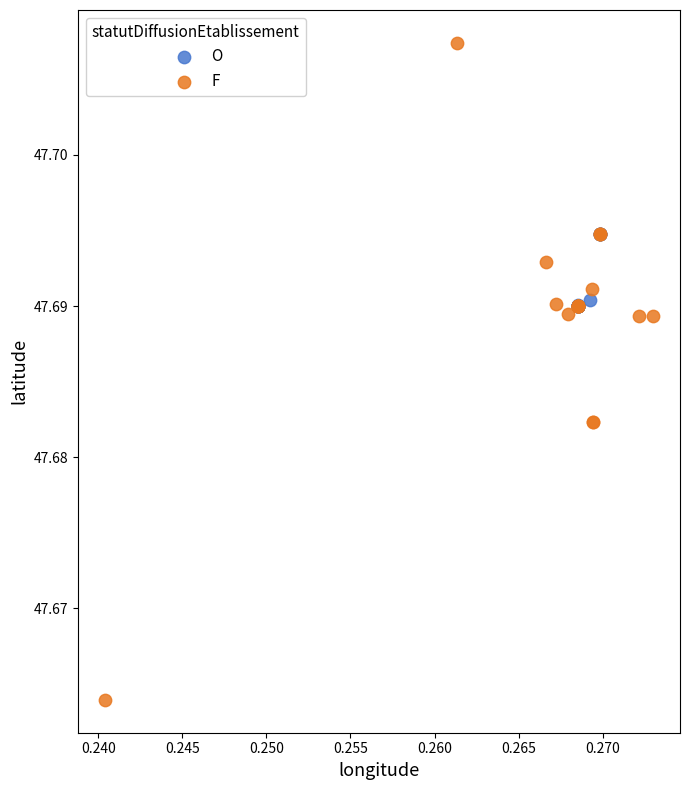

Which series has the widest spread of Y values?

F